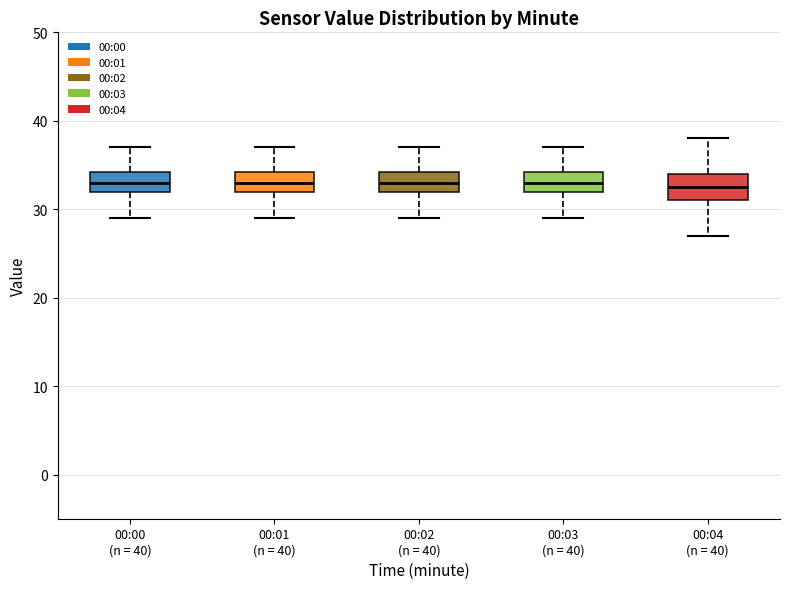

Where does the lower whisker of the box for 00:04 (n = 40) end on the y-axis? The values are not printed on the chart, so give them approximately, as read against the axis.

27